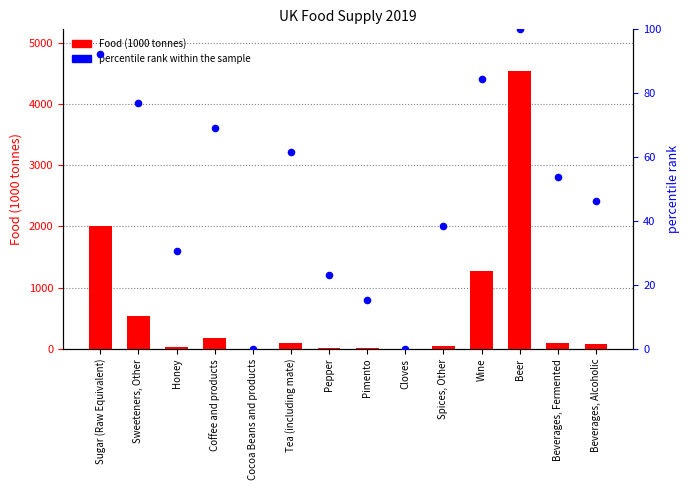

At how many categories does at least one series exceed 1881?

2